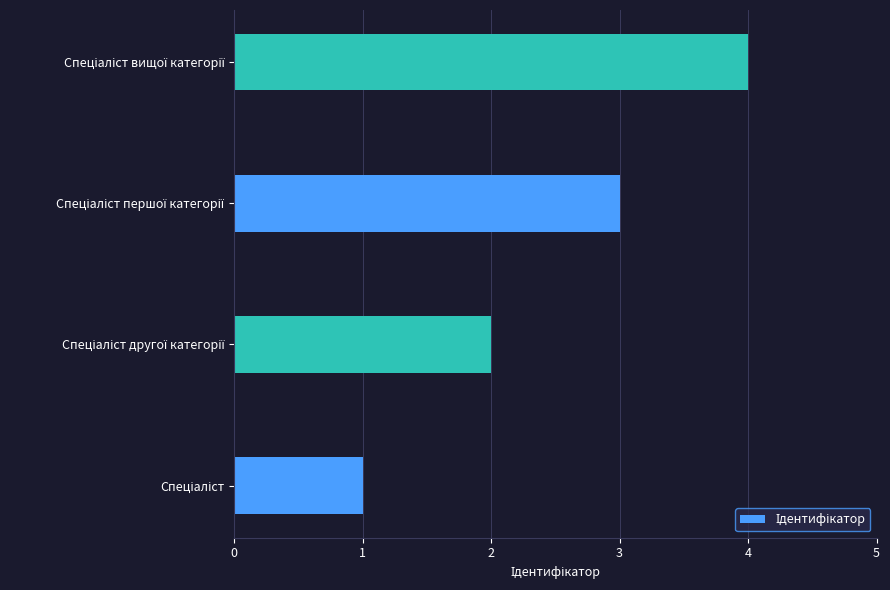

What is the difference between the maximum and minimum values?

3